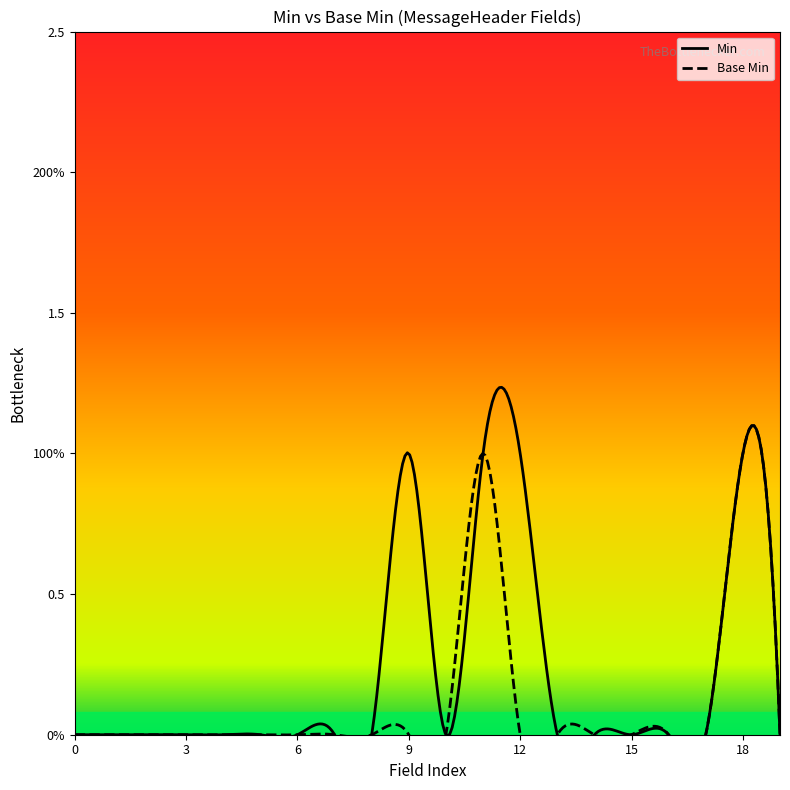

Which series has the largest total across all categories?

Min